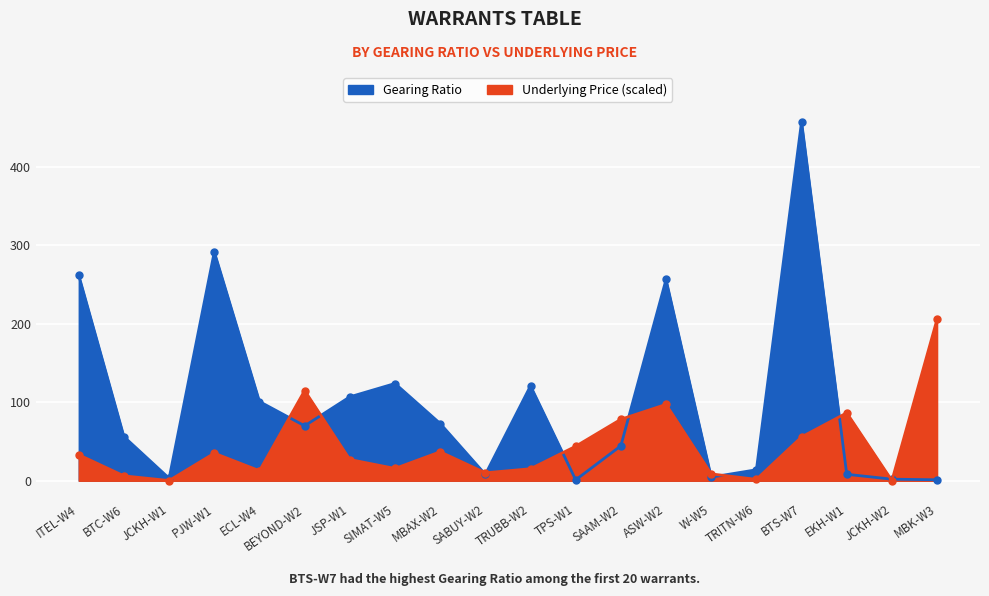

How many lines are shown in the chart?

2